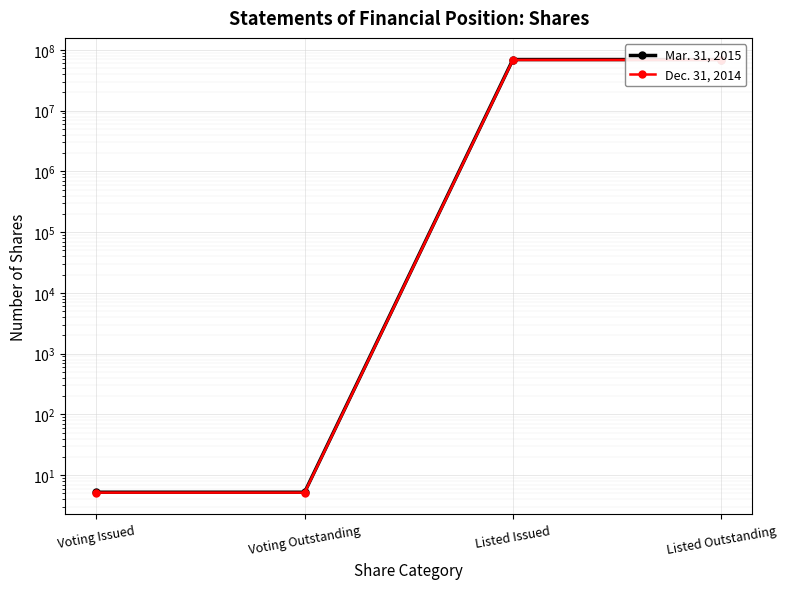

True or false: Dec. 31, 2014 and Mar. 31, 2015 intersect in this chart.

False